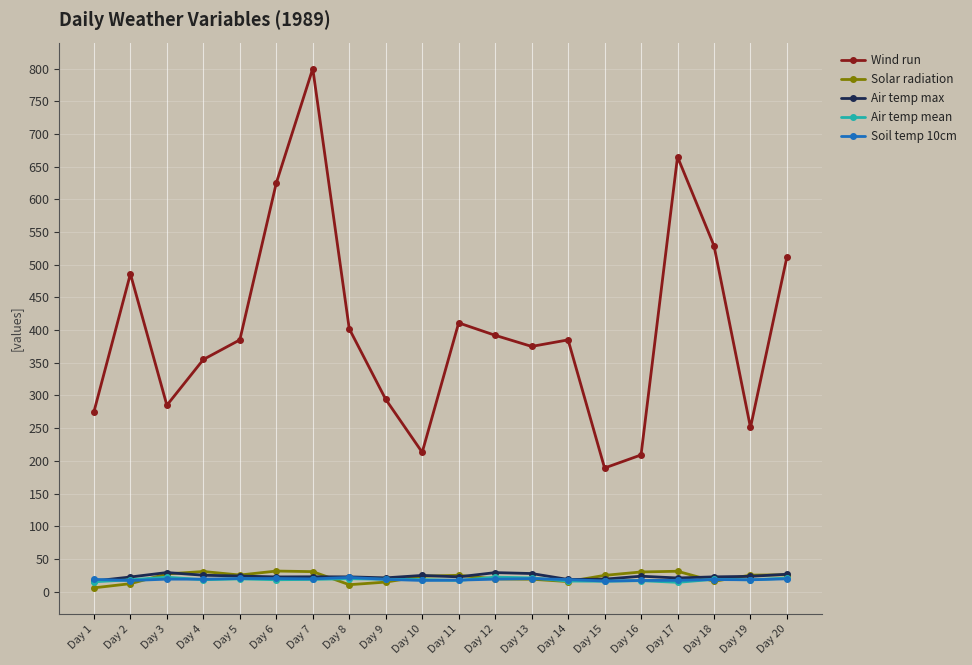

Is it true that Soil temp 10cm equals 16.9 at Day 2?

True